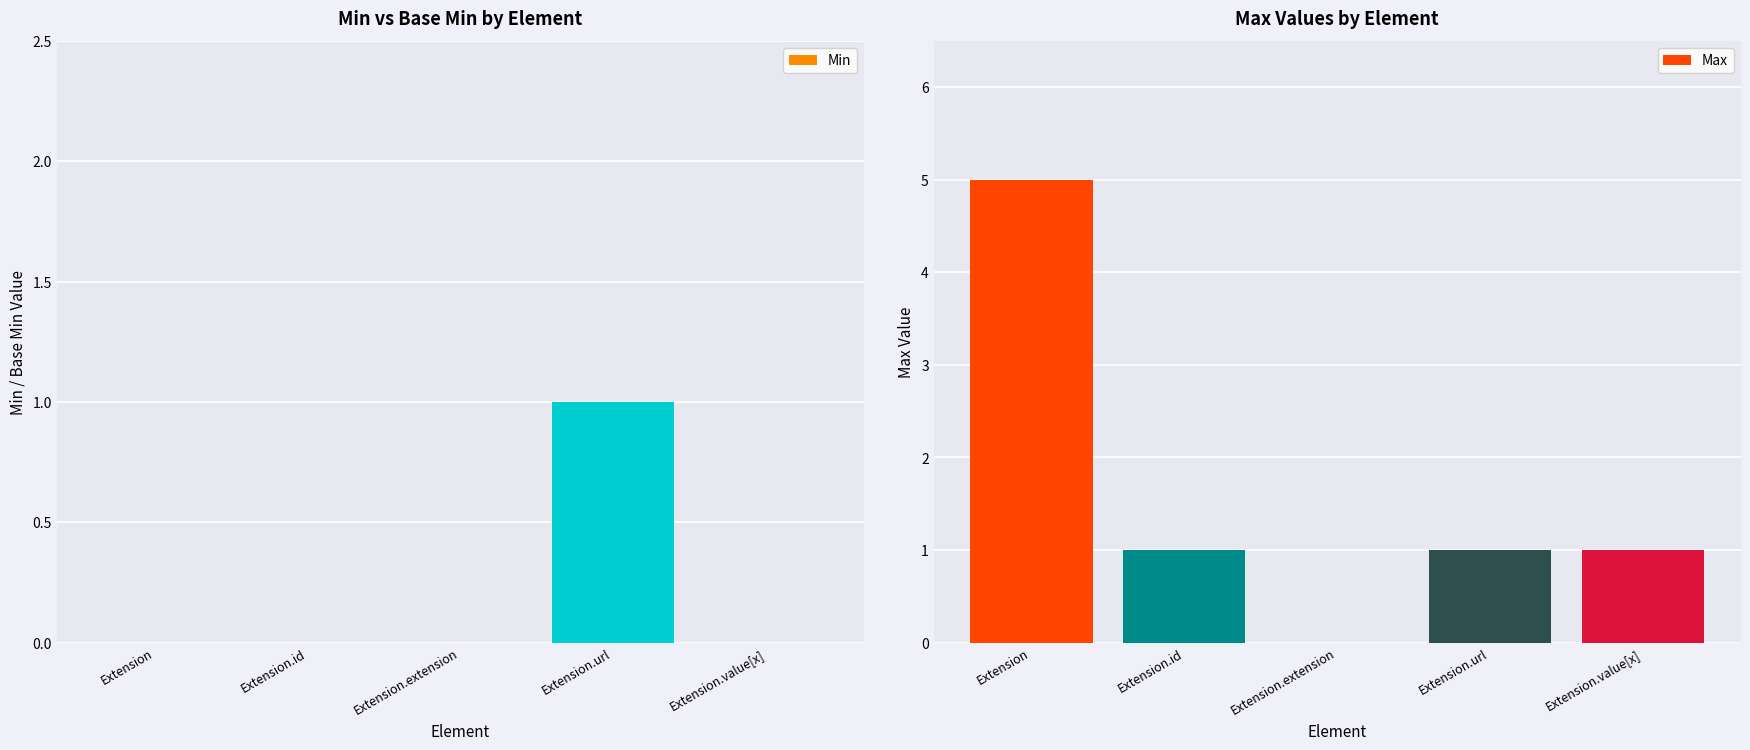

Reading right to left, what are all the values shown in this chart?

Min: Extension.value[x]=0	Extension.url=1	Extension.extension=0	Extension.id=0	Extension=0
Max: Extension.value[x]=1	Extension.url=1	Extension.extension=0	Extension.id=1	Extension=5